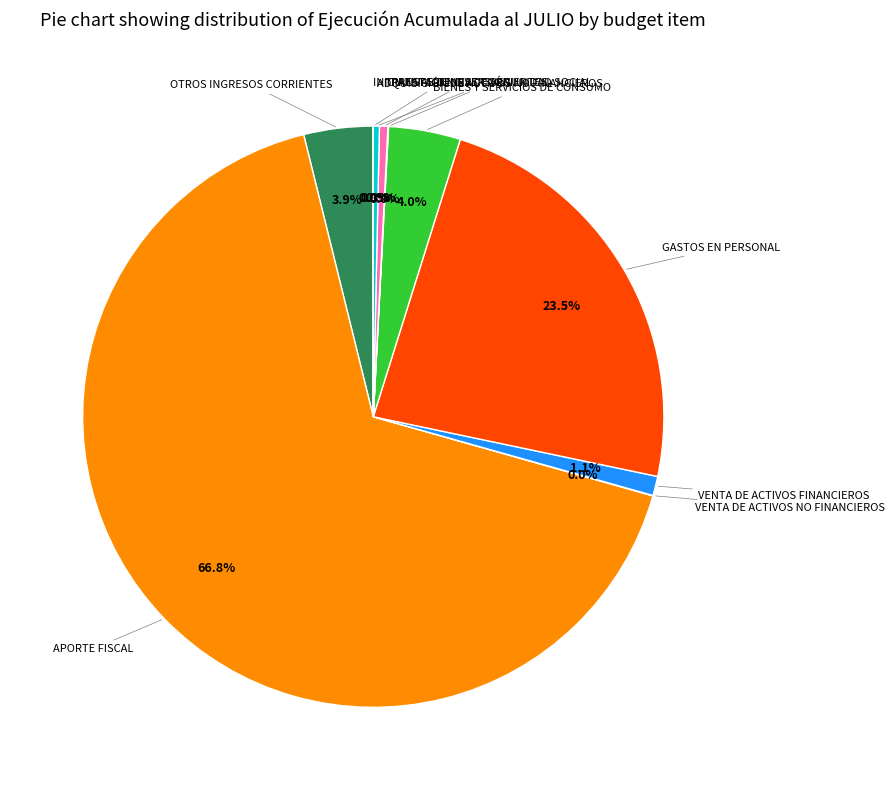

To the nearest percent, what is the difference between the largest and smallest slice percentages?

67%